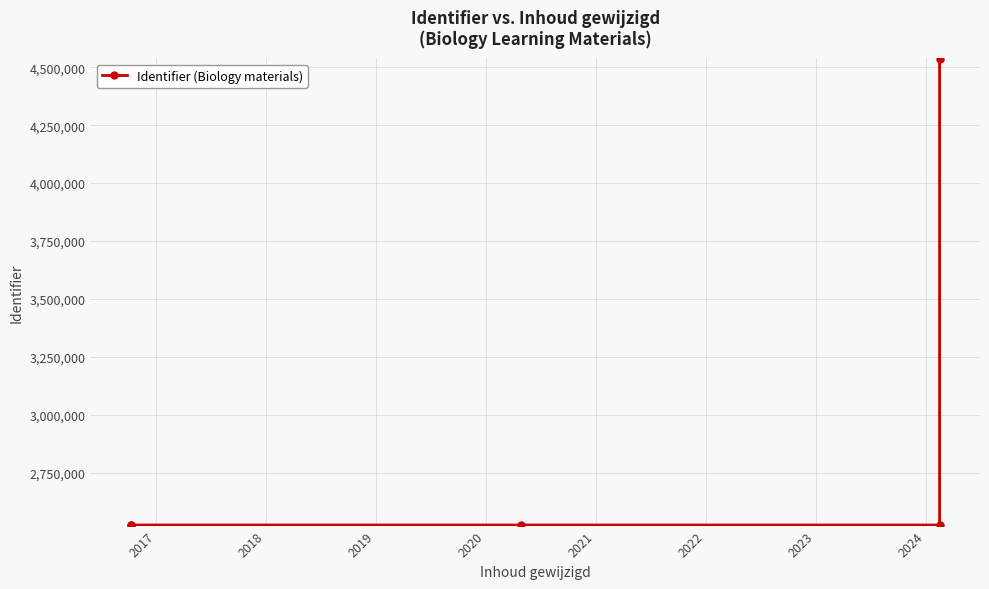

What is the value of the 2nd point from the left?

2523756